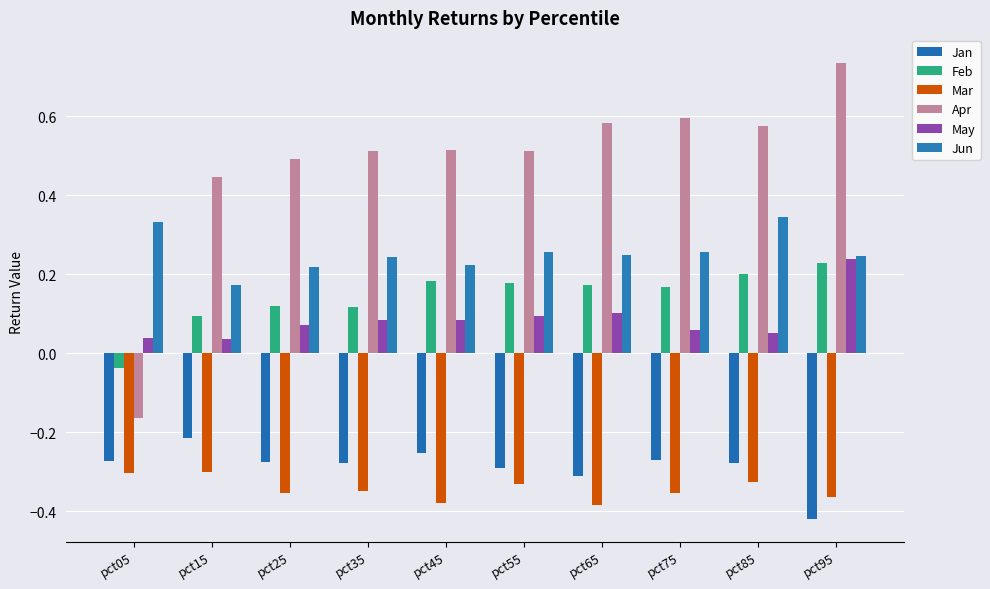

How many bars are there in total?

60